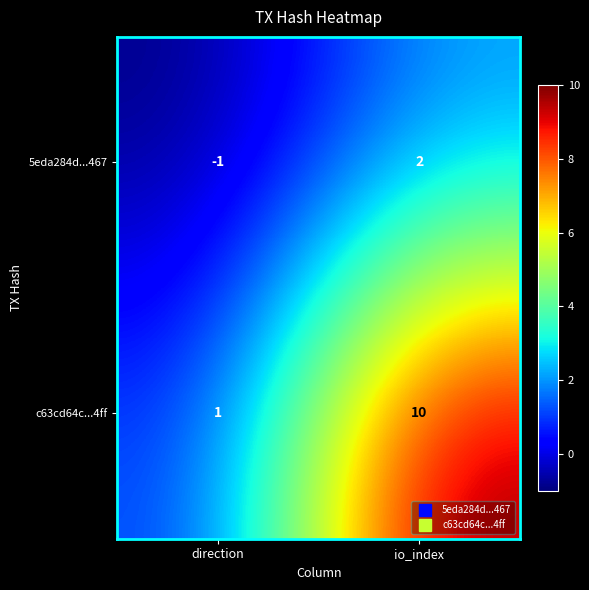

True or false: c63cd64c...4ff has a value of 1 at direction.

True